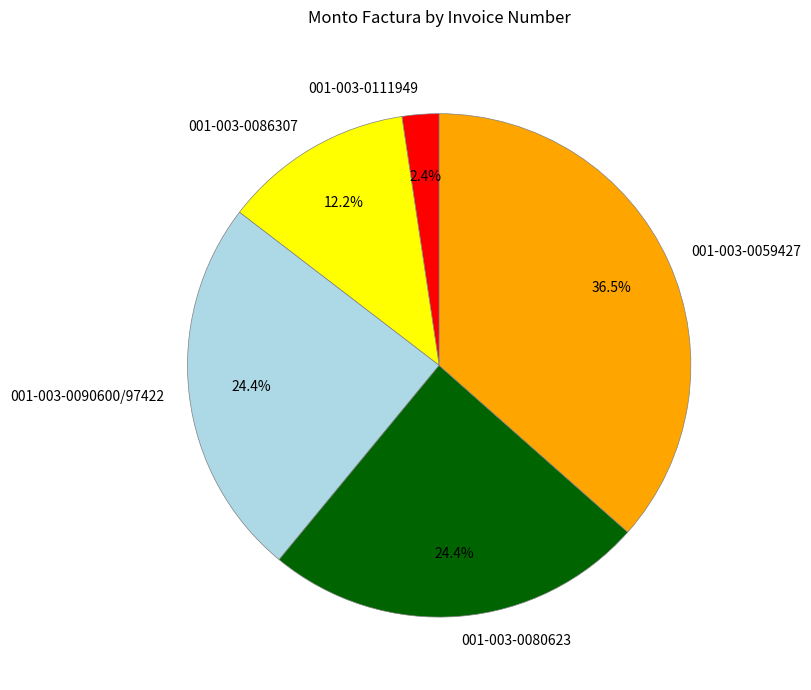

Is it true that 001-003-0111949 is 2% of the pie?

True